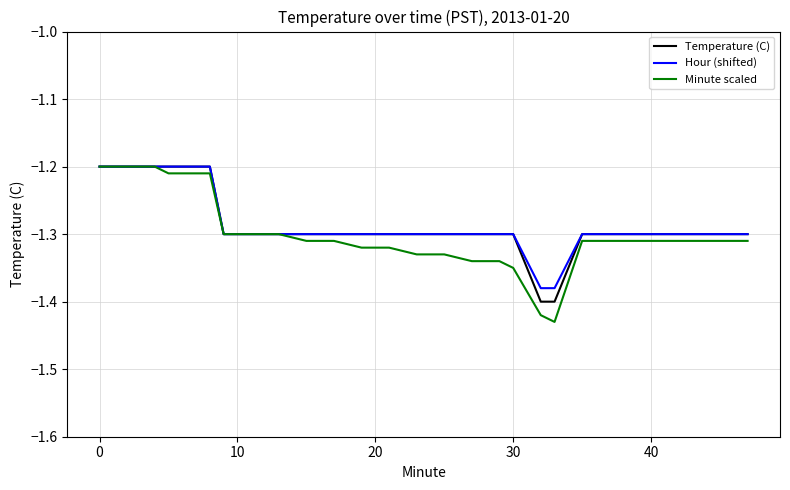

What is the sum of all Temperature (C) values?

-51.3